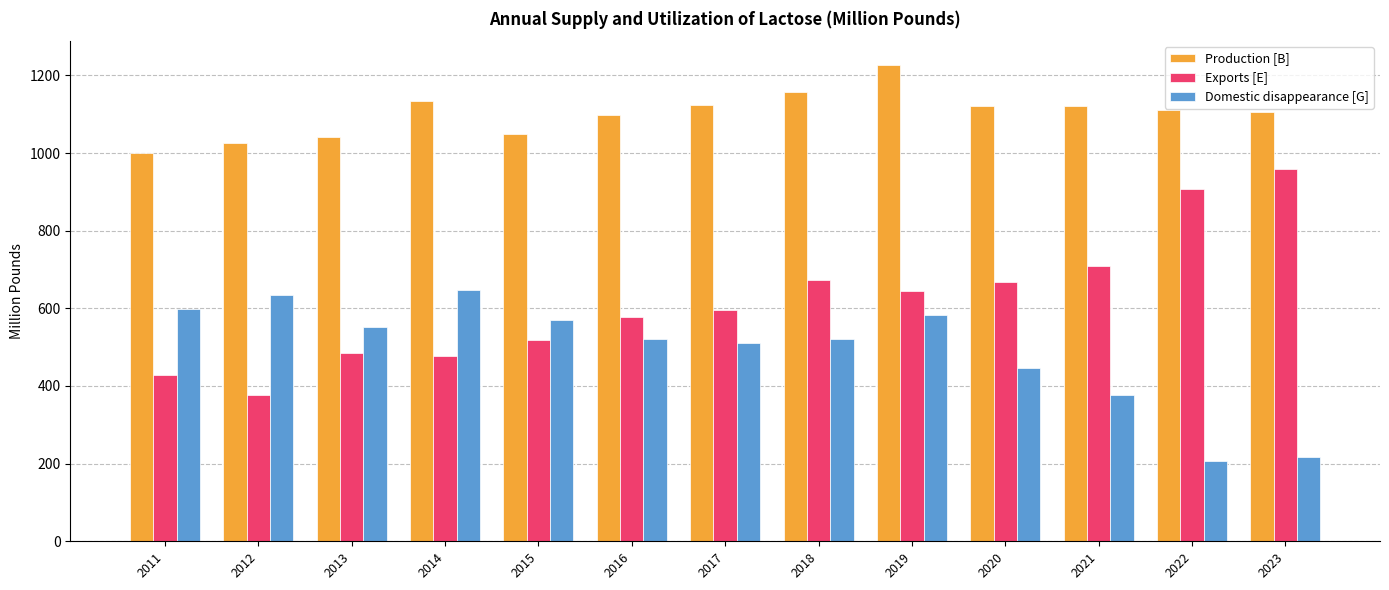

What is the approximate value of Exports [E] at 2016?

578.9